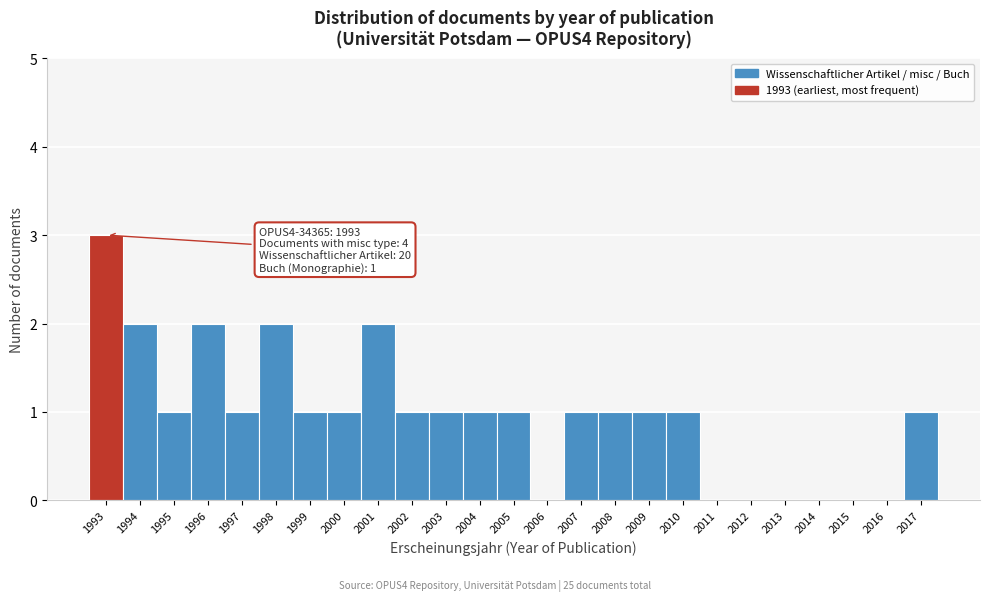

Reading left to right, what are all the values shown in this chart?

1993=3	1994=2	1995=1	1996=2	1997=1	1998=2	1999=1	2000=1	2001=2	2002=1	2003=1	2004=1	2005=1	2006=0	2007=1	2008=1	2009=1	2010=1	2011=0	2012=0	2013=0	2014=0	2015=0	2016=0	2017=1